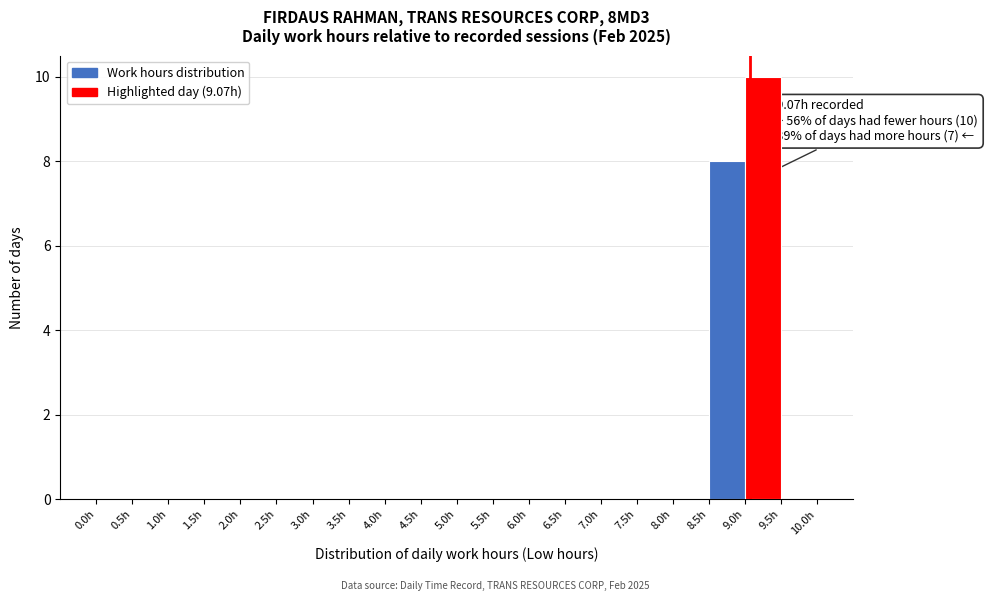

Which range on the x-axis has the tallest bar?

9.0 to 9.5